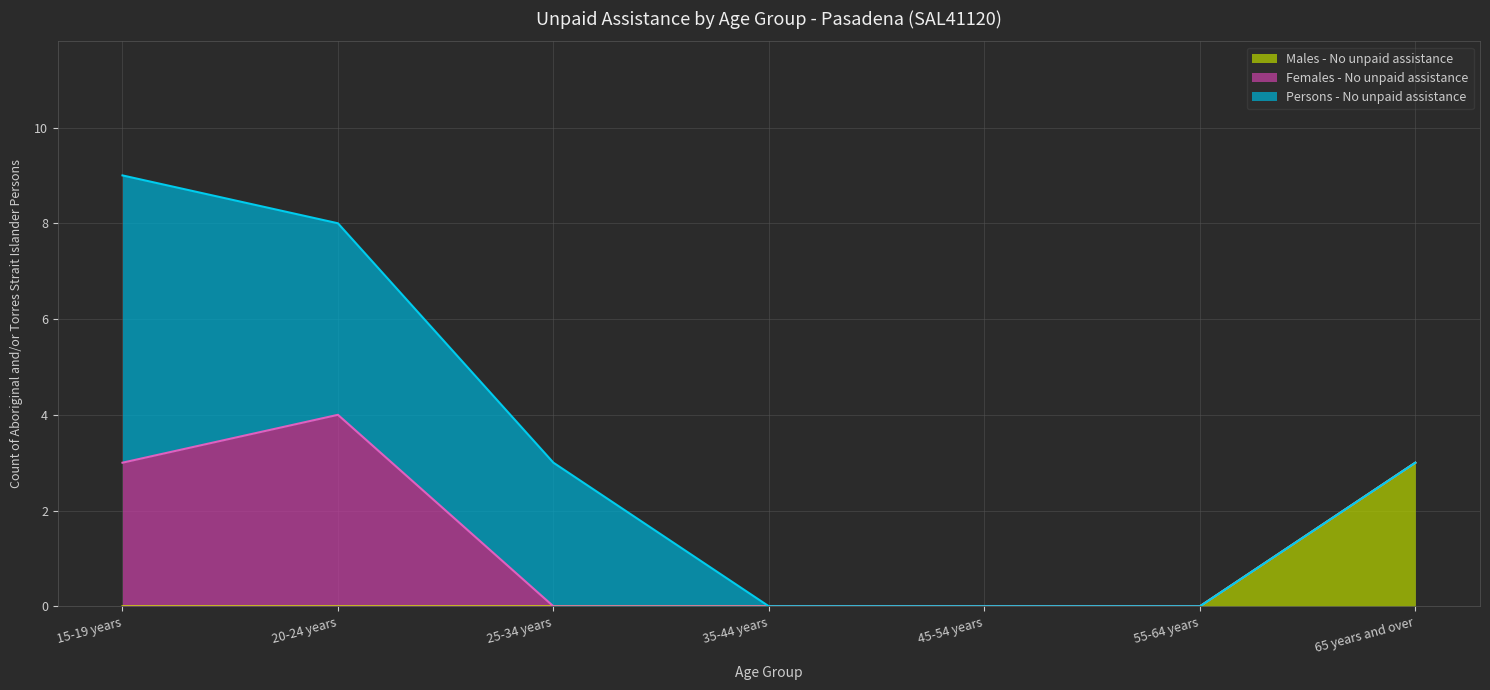

Reading right to left, list all the values displayed in this chart.

Males - No unpaid assistance: 3	0	0	0	0	0	0
Females - No unpaid assistance: 0	0	0	0	0	4	3
Persons - No unpaid assistance: 0	0	0	0	3	4	6